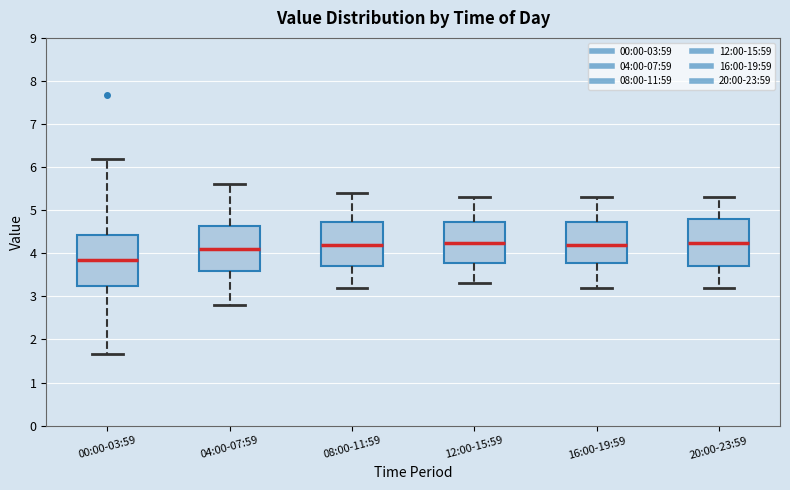

Reading left to right, read every box against the y-axis: the position of its median line, the range the box covers, and the ends of its whiskers. The values are not printed on the chart, so give them approximately, as read against the axis.

00:00-03:59: median 3.8, box 3.2 to 4.4, whiskers 1.7 to 6.2
04:00-07:59: median 4.1, box 3.6 to 4.6, whiskers 2.8 to 5.6
08:00-11:59: median 4.2, box 3.7 to 4.7, whiskers 3.2 to 5.4
12:00-15:59: median 4.3, box 3.8 to 4.7, whiskers 3.3 to 5.3
16:00-19:59: median 4.2, box 3.8 to 4.7, whiskers 3.2 to 5.3
20:00-23:59: median 4.3, box 3.7 to 4.8, whiskers 3.2 to 5.3